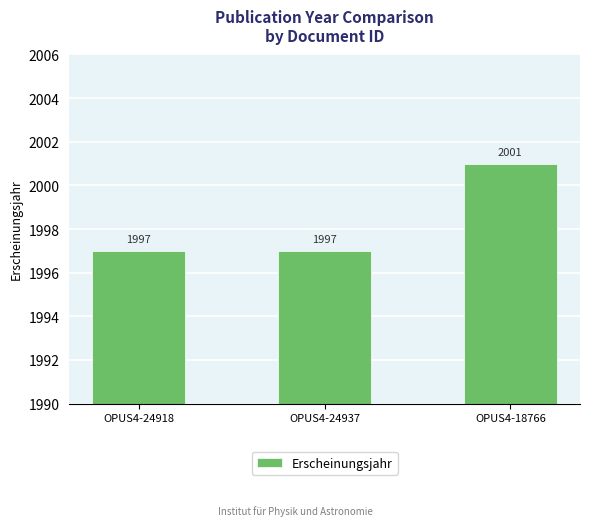

The chart shows a value of 1997 at OPUS4-24937. True or false?

True